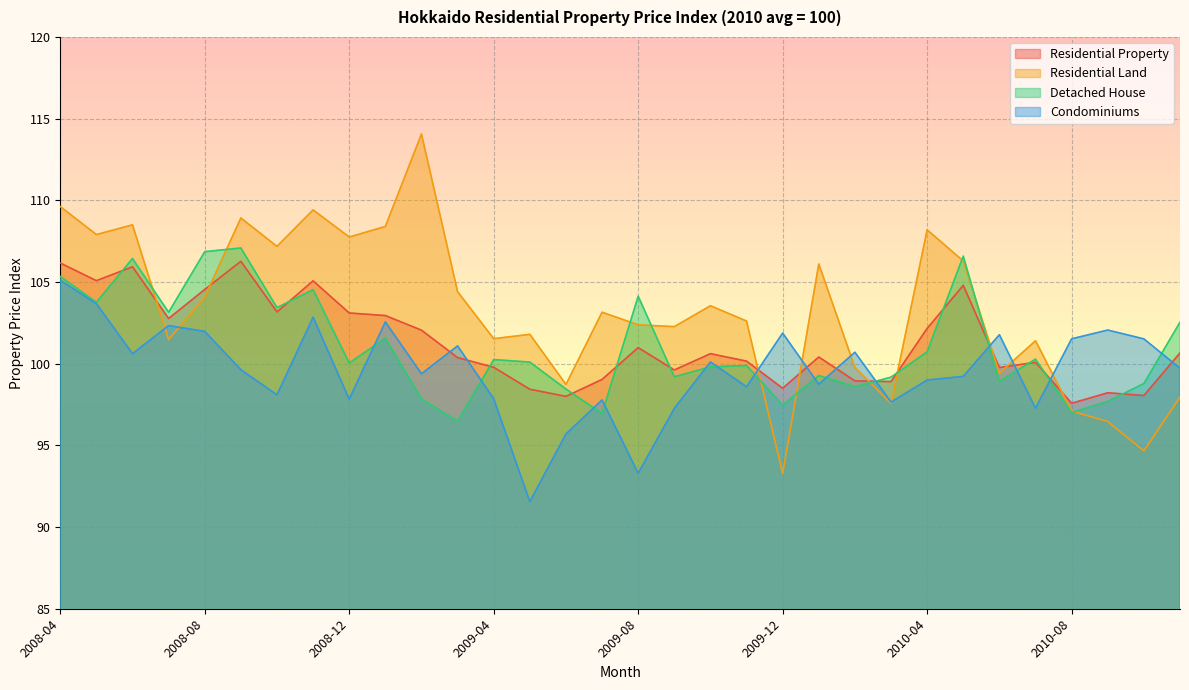

True or false: Residential Land has a value of 157.3 at 2008-04.

False